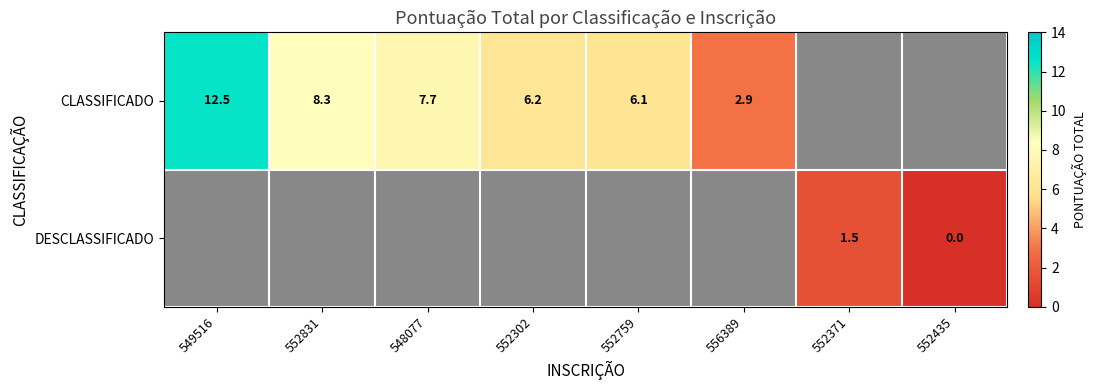

How many series are shown in this chart?

2